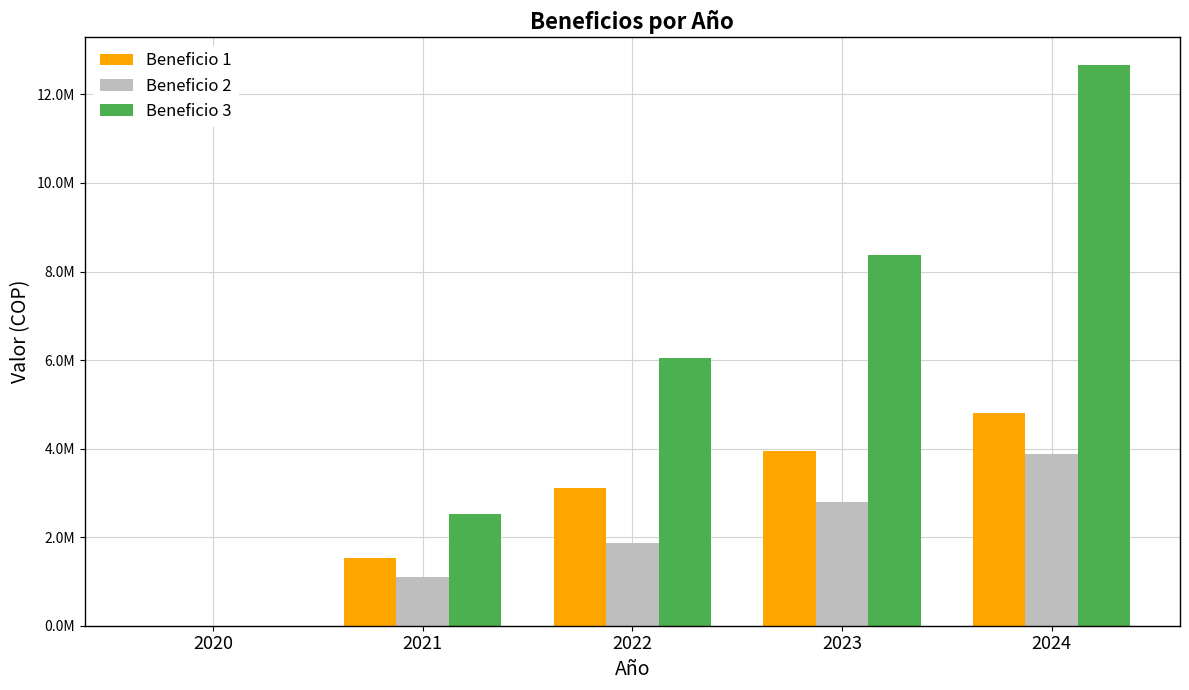

Is the value of Beneficio 3 at 2020 greater than the value of Beneficio 2 at 2022?

No